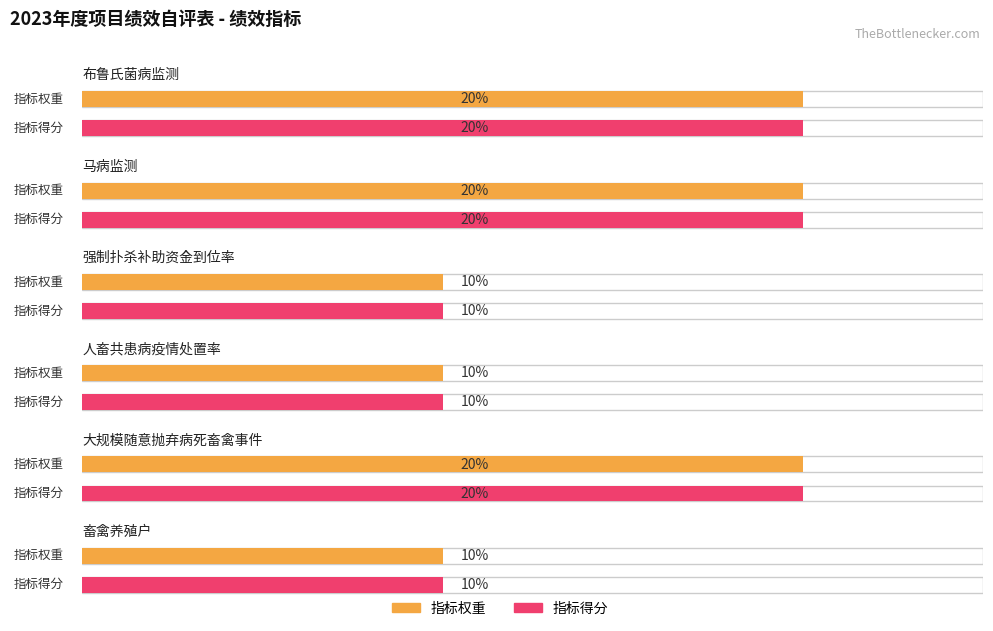

How many values in the 指标得分 series are below 20?

3